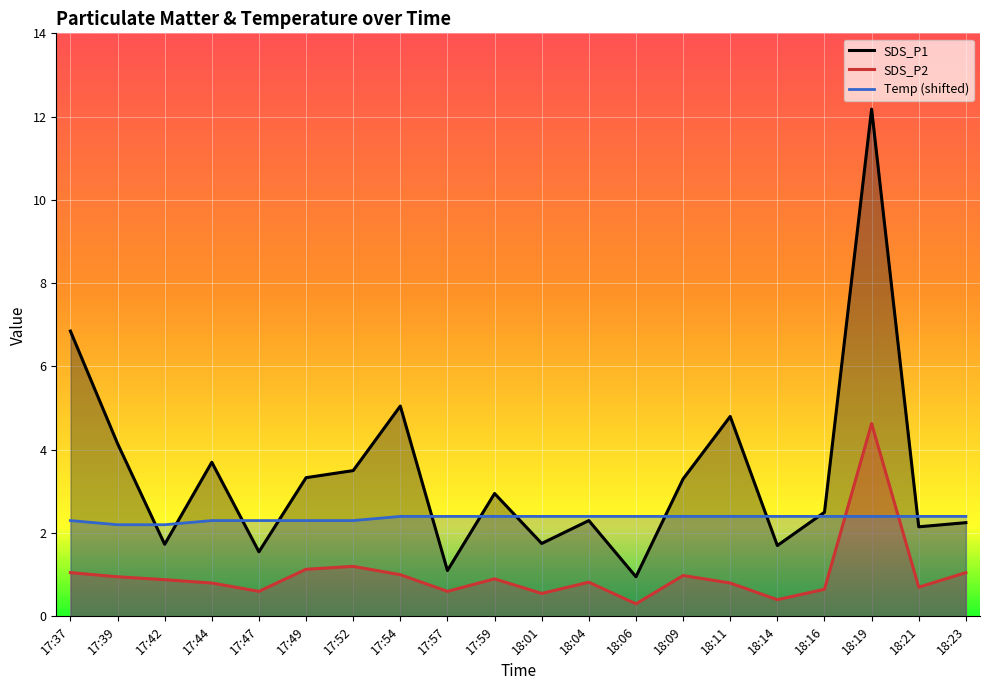

Is the value of Temp at 18:21 greater than the value of SDS_P1 at 17:39?

No